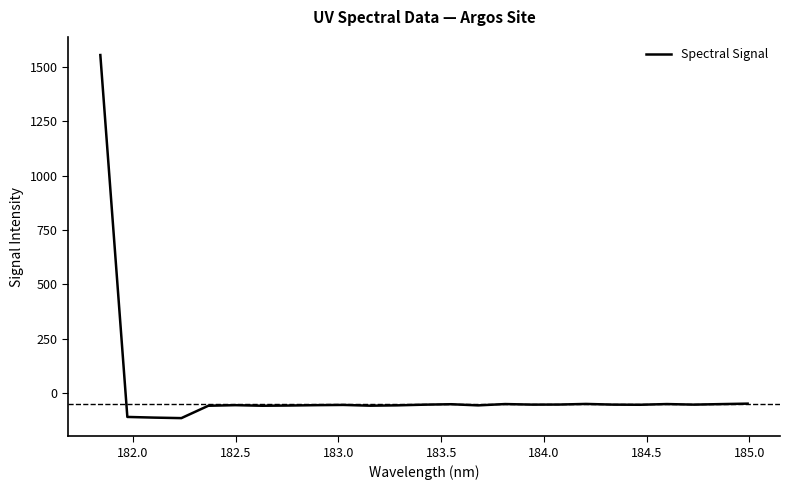

What is the greatest value displayed?

1554.1